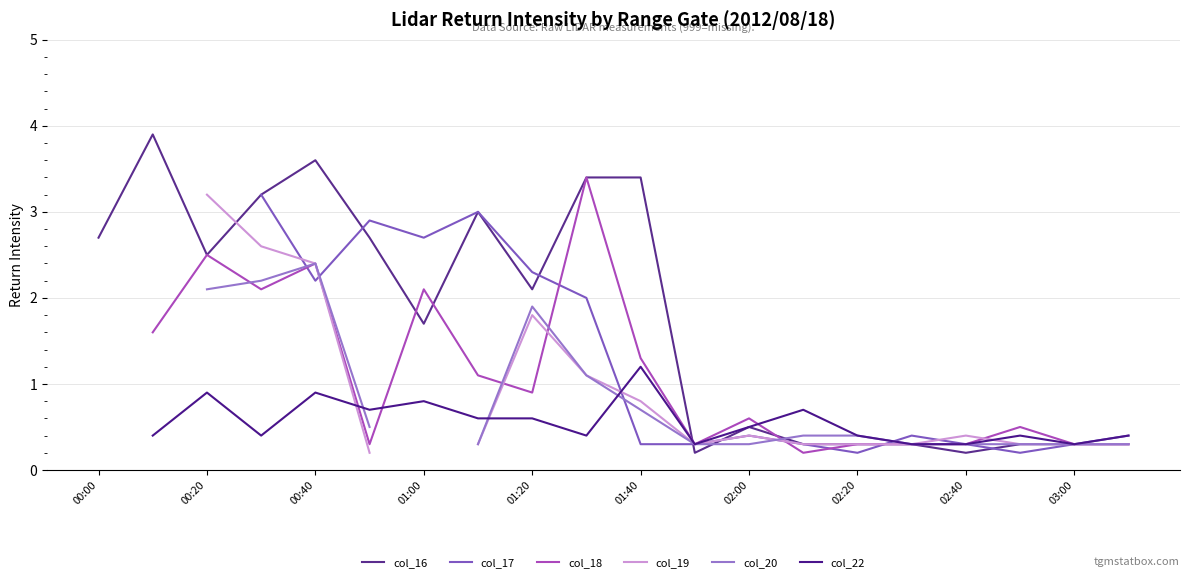

True or false: col_16 has a value of 3.6 at 00:40.

True